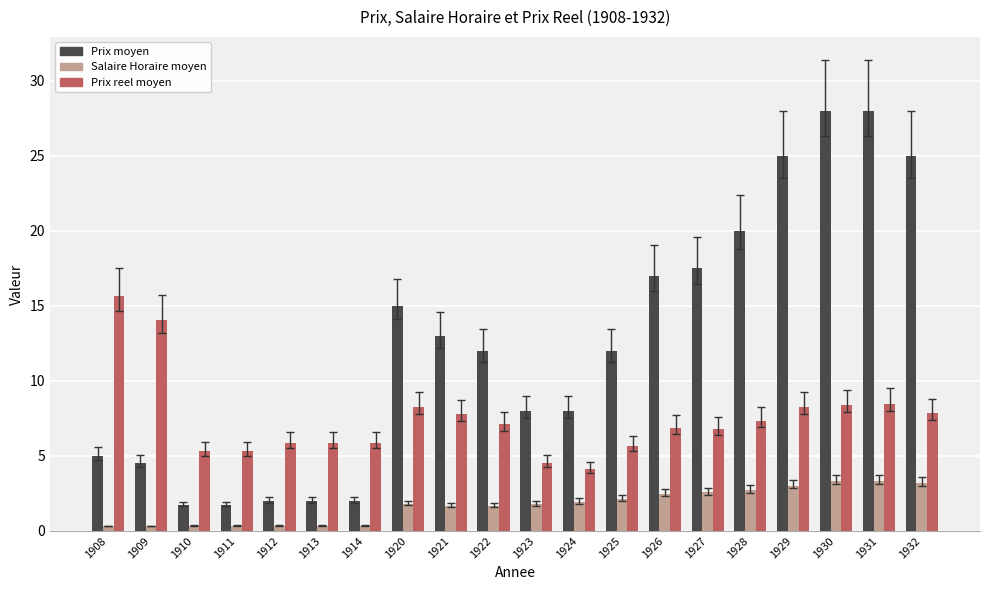

At how many categories does at least one series exceed 24?

4